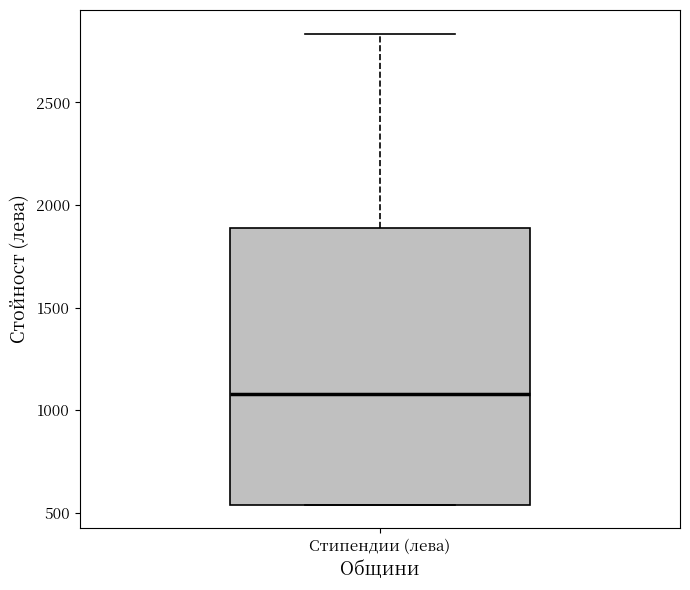

Where does the median line of the box for Стипендии (лева) sit on the y-axis? The values are not printed on the chart, so give them approximately, as read against the axis.

1100